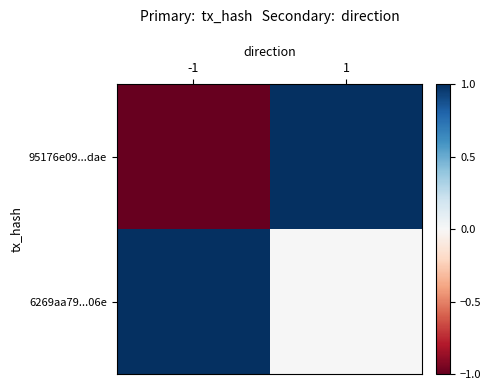

Reading right to left, transcribe all the data shown in this chart.

95176e09...dae: 1=1	-1=-1
6269aa79...06e: 1=0	-1=1